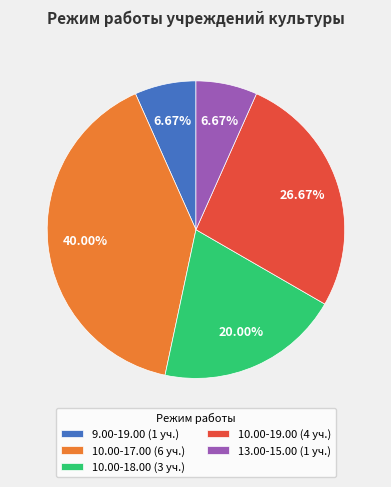

The 10.00-18.00 slice represents 20% of the pie. True or false?

True